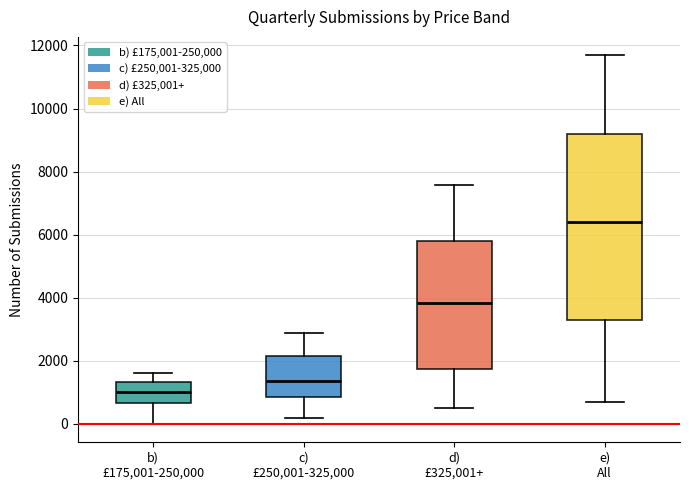

Comparing the boxes themselves (not the whiskers), which one is the tallest?

e) All